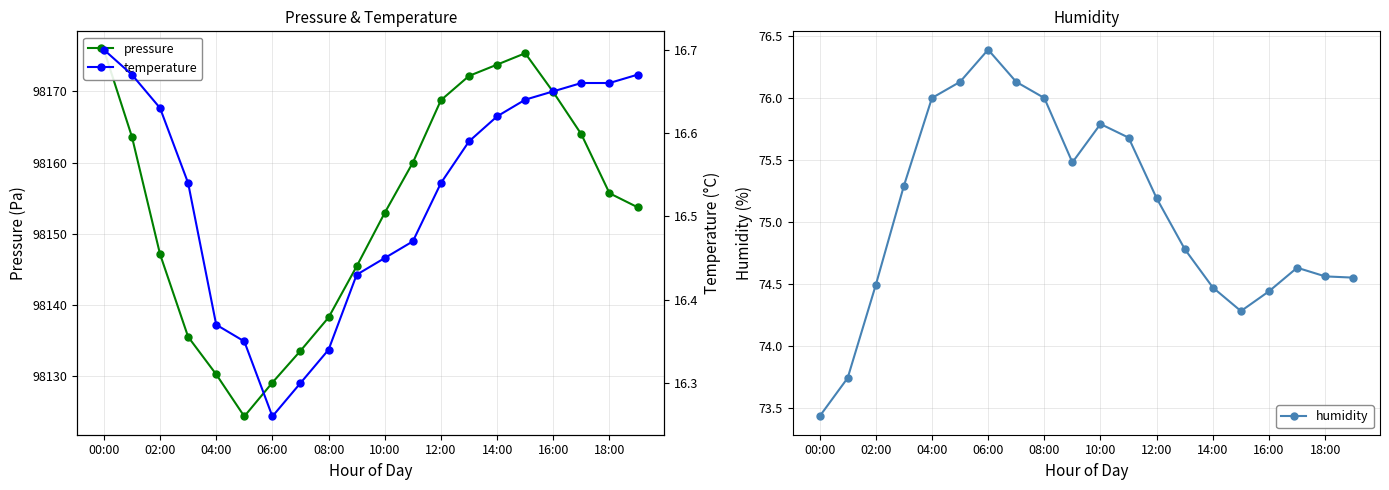

The value of humidity at 00:00 is 73.4. True or false?

True